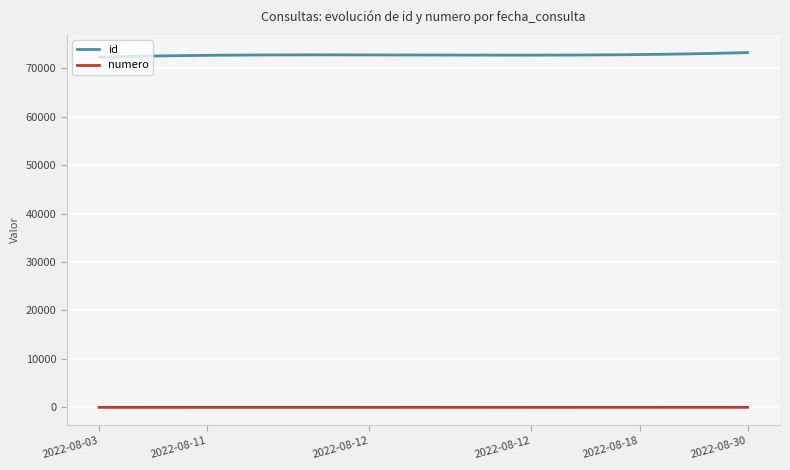

List the series in order of their overall mean, highest first.

id, numero